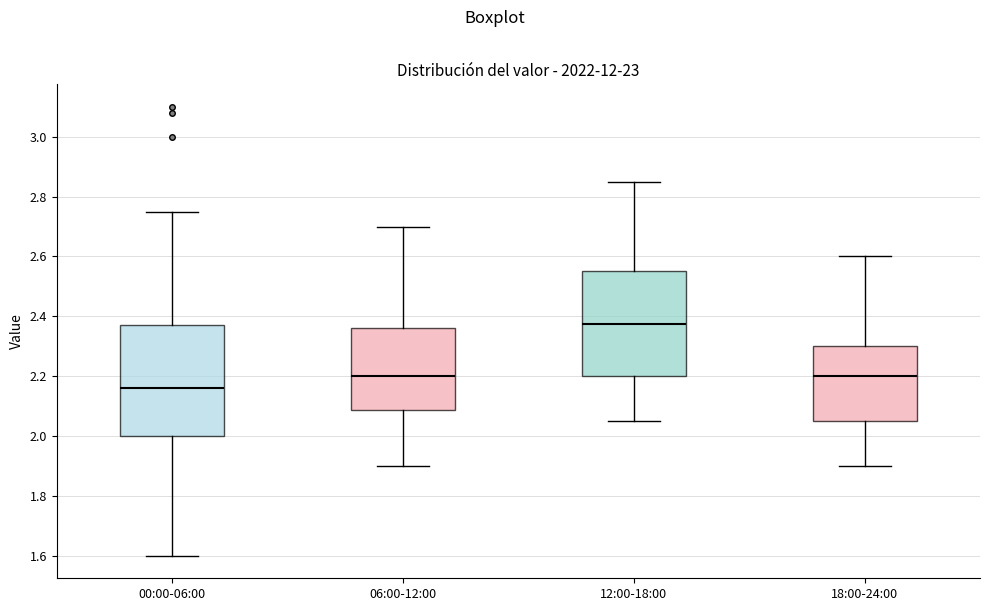

Reading left to right, transcribe this box plot: for each box, give where its median line is, the range the box spans, and where its two whiskers end, as read against the y-axis. The values are not printed on the chart, so give them approximately, as read against the axis.

00:00-06:00: median 2.16, box 2.00 to 2.38, whiskers 1.60 to 2.76
06:00-12:00: median 2.20, box 2.08 to 2.36, whiskers 1.90 to 2.70
12:00-18:00: median 2.38, box 2.20 to 2.56, whiskers 2.06 to 2.86
18:00-24:00: median 2.20, box 2.06 to 2.30, whiskers 1.90 to 2.60